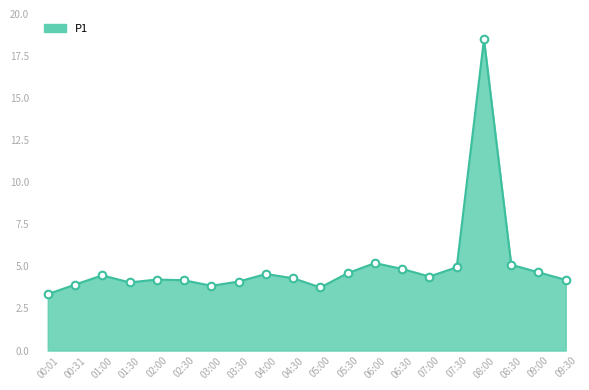

What is the ratio of the value at 06:30 to the value at 09:00?

1.0